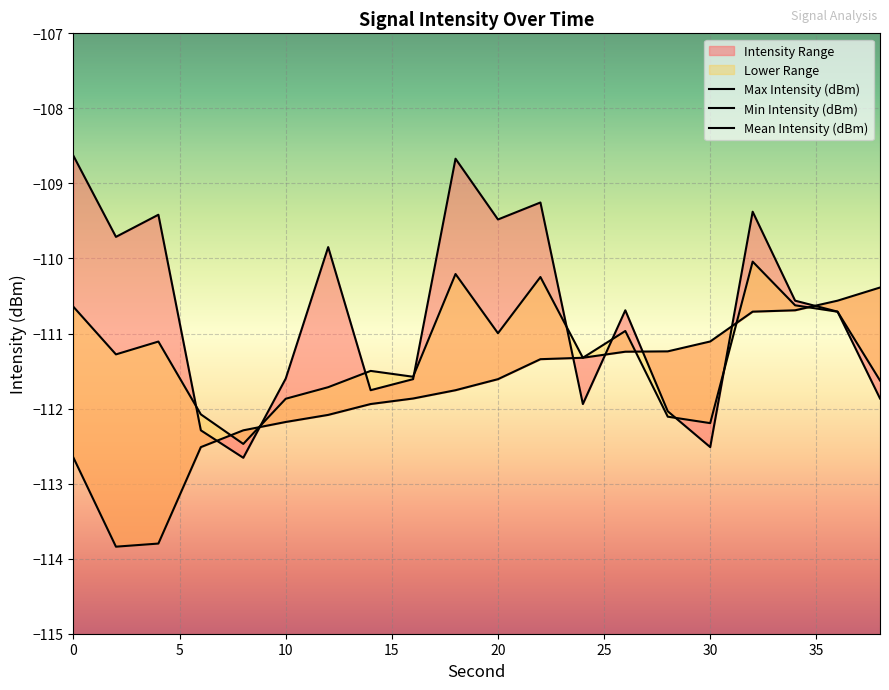

What is the value of the Max Intensity (dBm) point at the 5th from the left?

-112.7